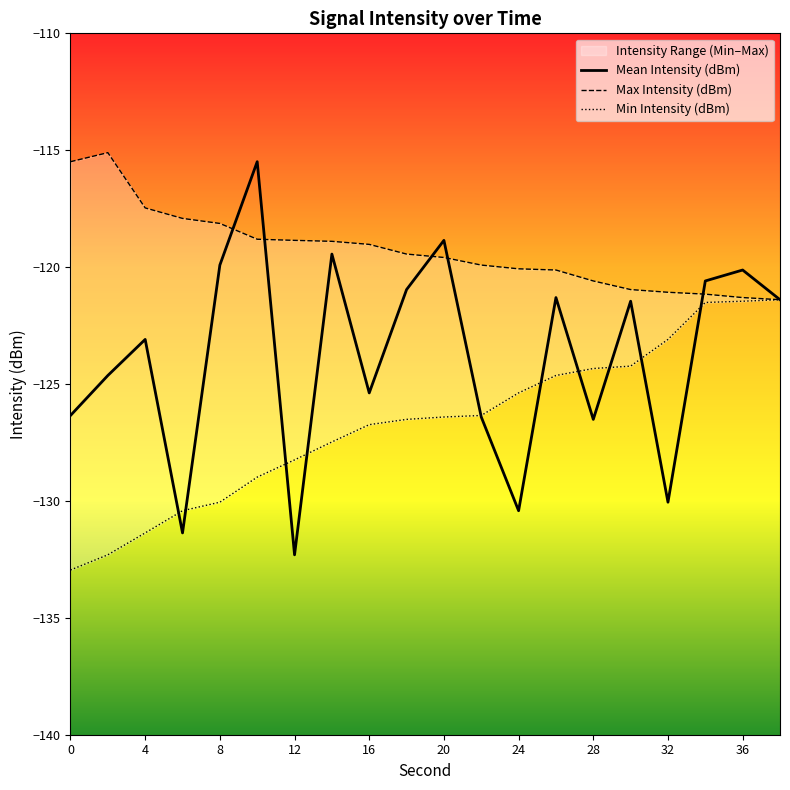

How many interior local peaks does the Mean Intensity (dBm) series have?

7